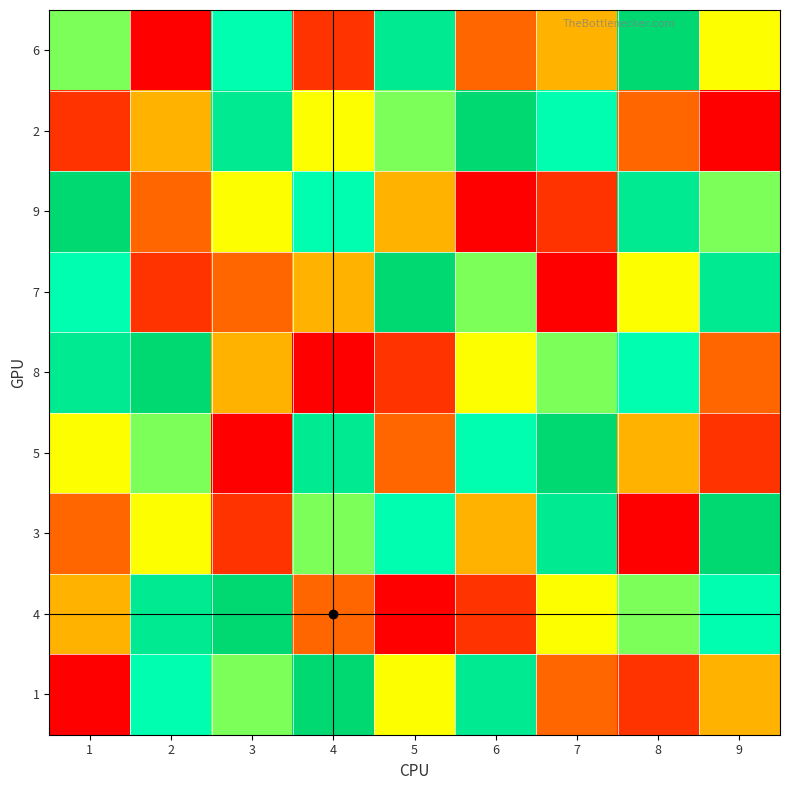

What is the minimum value shown in the chart?

1